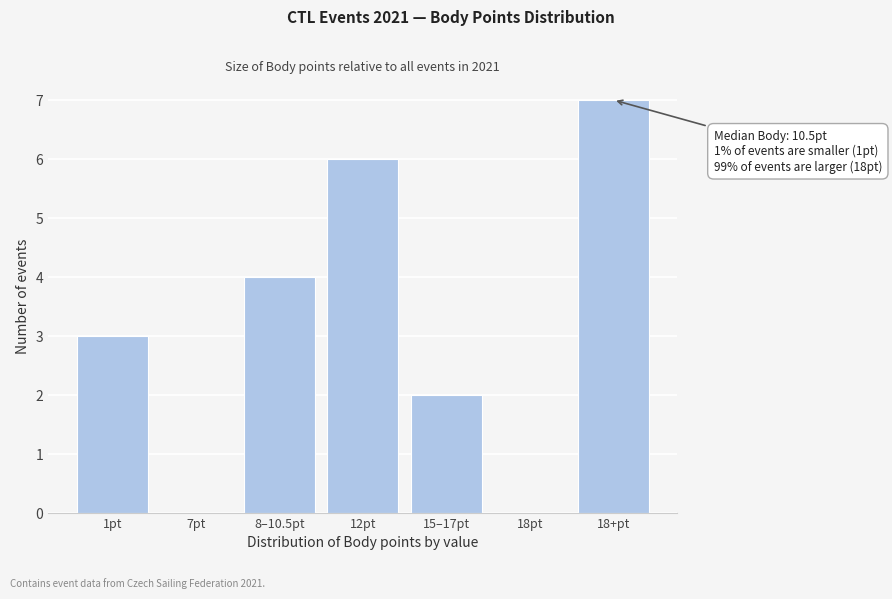

Reading left to right, extract all data points from this chart.

1pt=3	7pt=0	8–10.5pt=4	12pt=6	15–17pt=2	18pt=0	18+pt=7